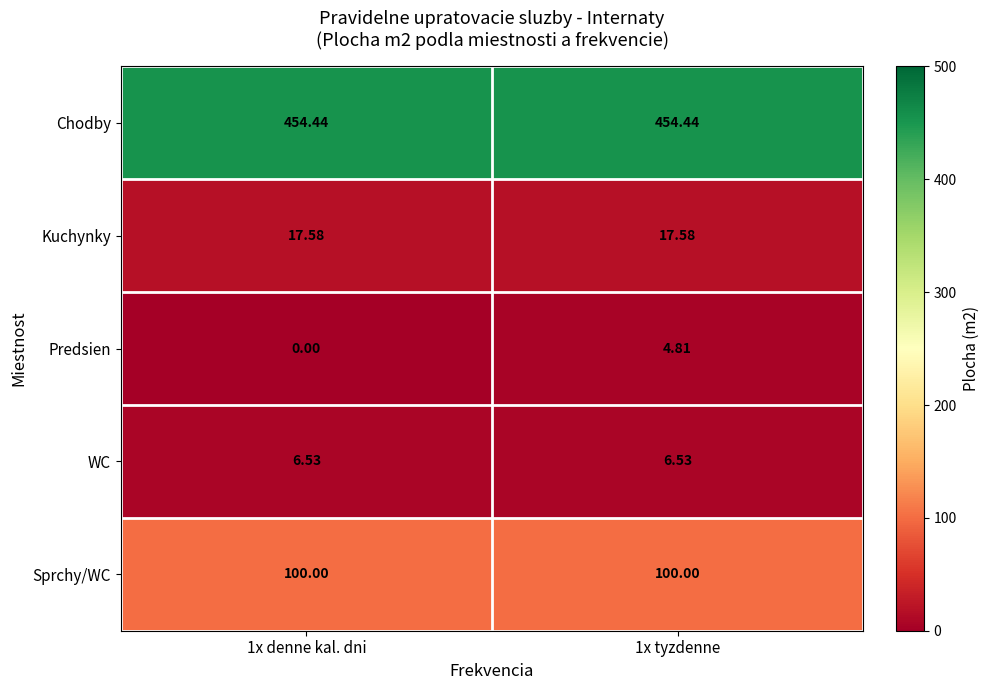

What is the difference between the highest and lowest values at 1x tyzdenne?

449.6